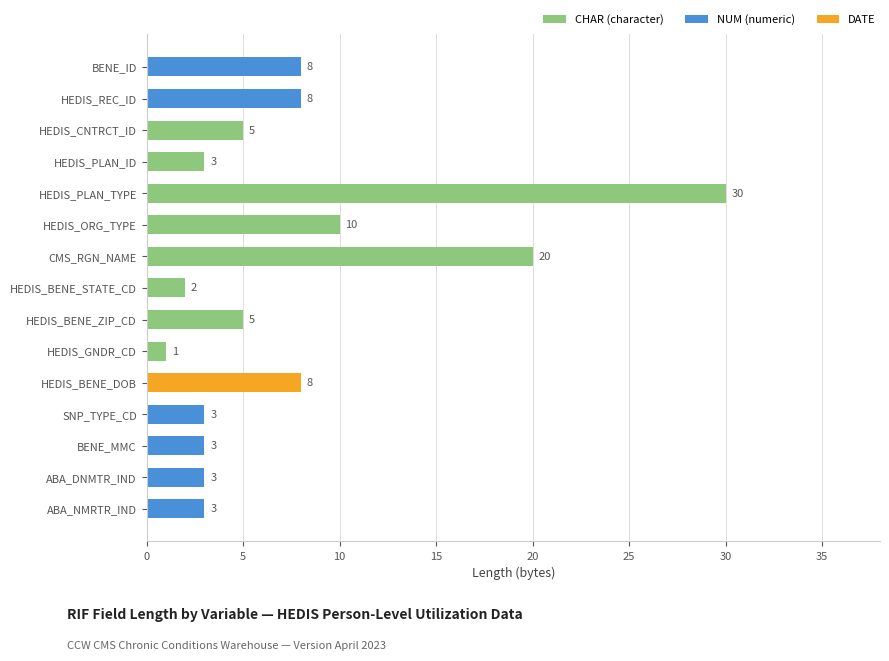

Are the bars horizontal?

Yes